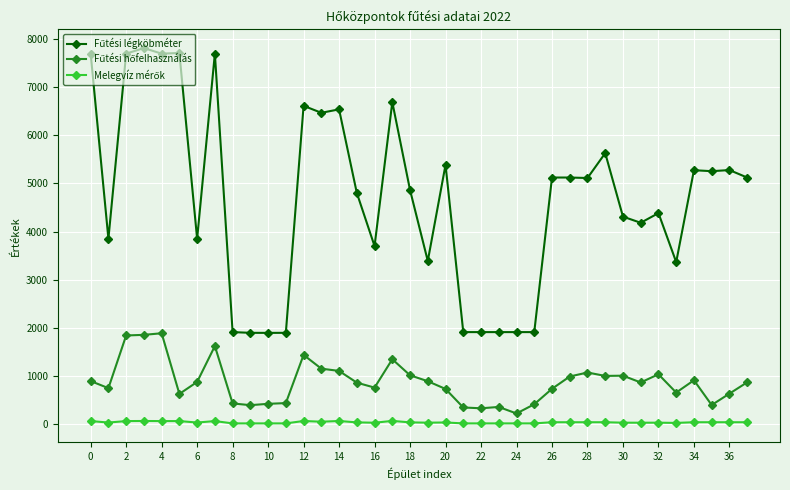

What is the greatest value displayed?

7815